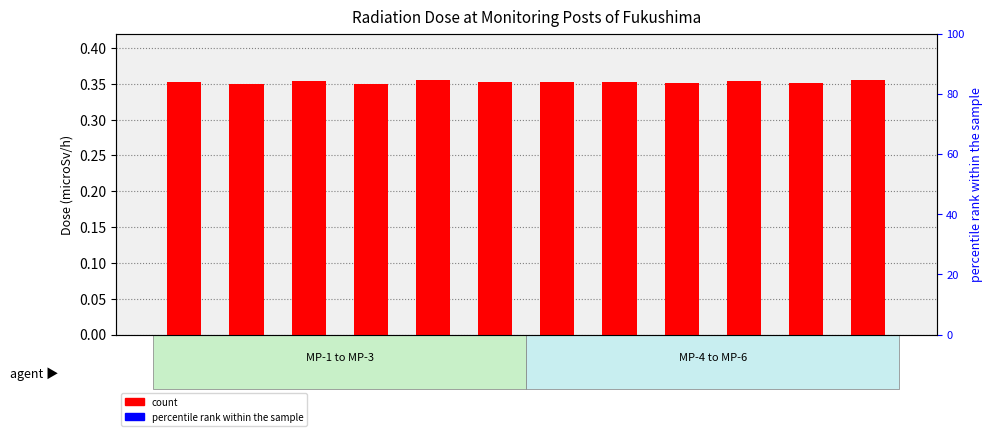

At which category does the chart reach its minimum across all series?

00:10